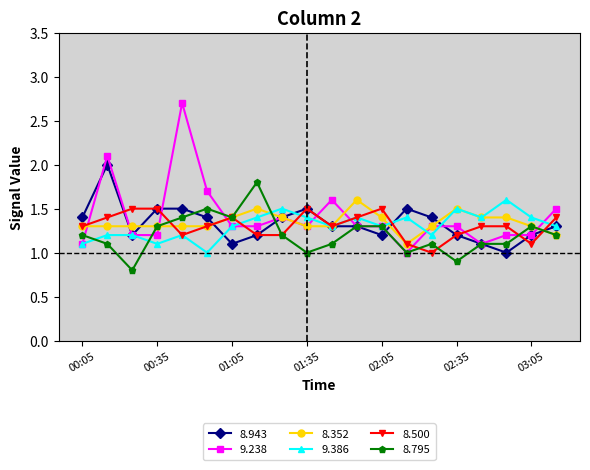

What is the maximum value shown in the chart?

2.7